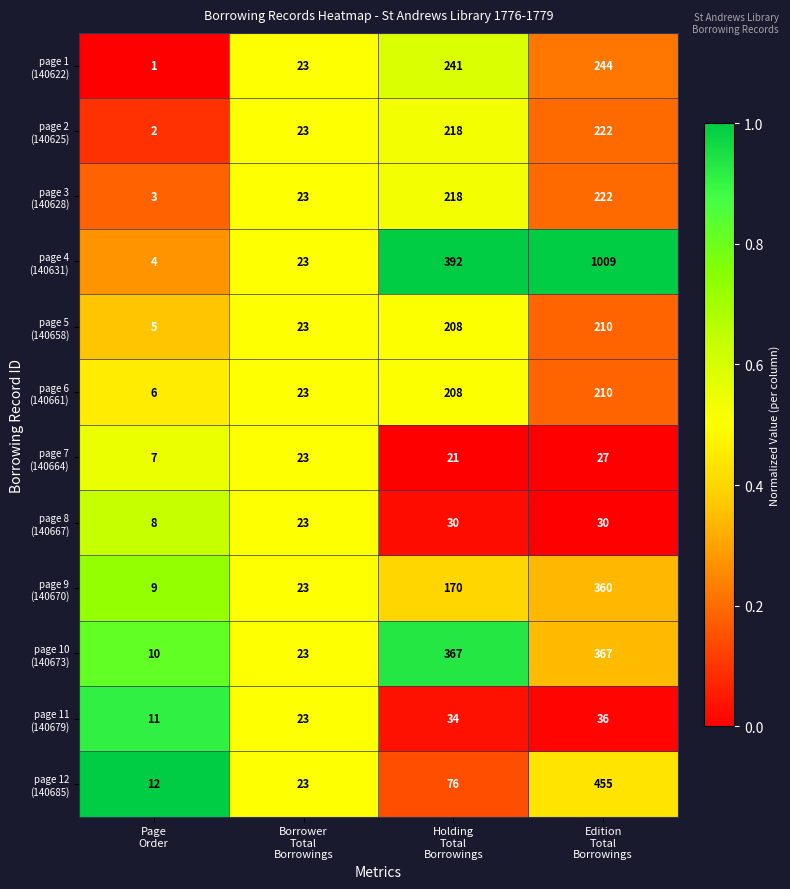

At how many categories does at least one series exceed 9?

4